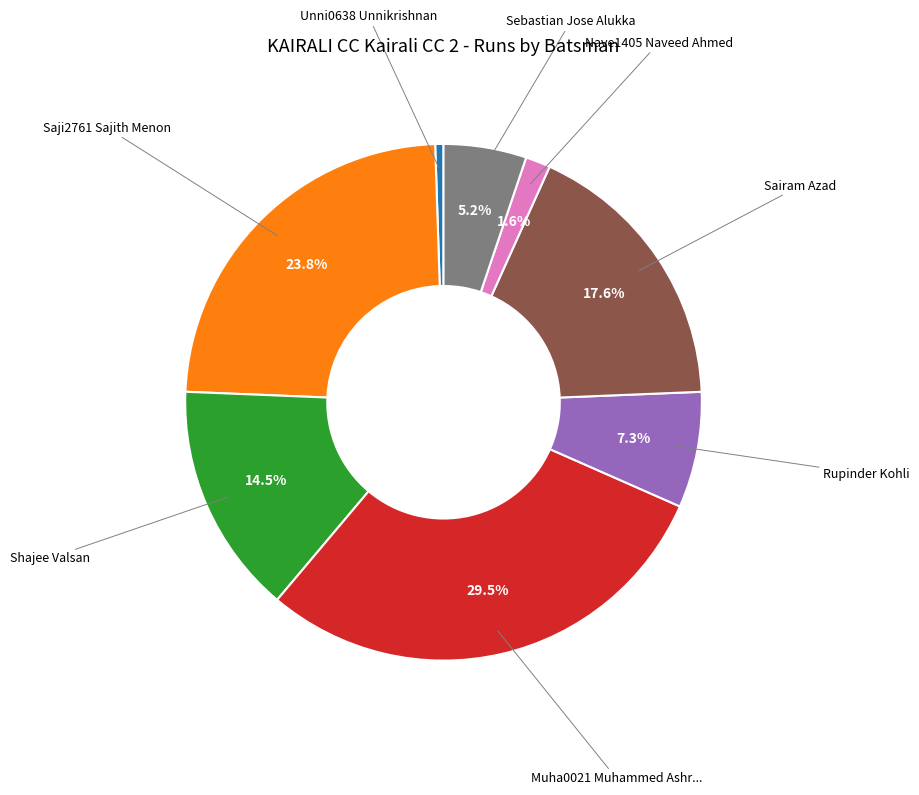

What percentage is the Sebastian Jose Alukka slice, to the nearest percent?

5%